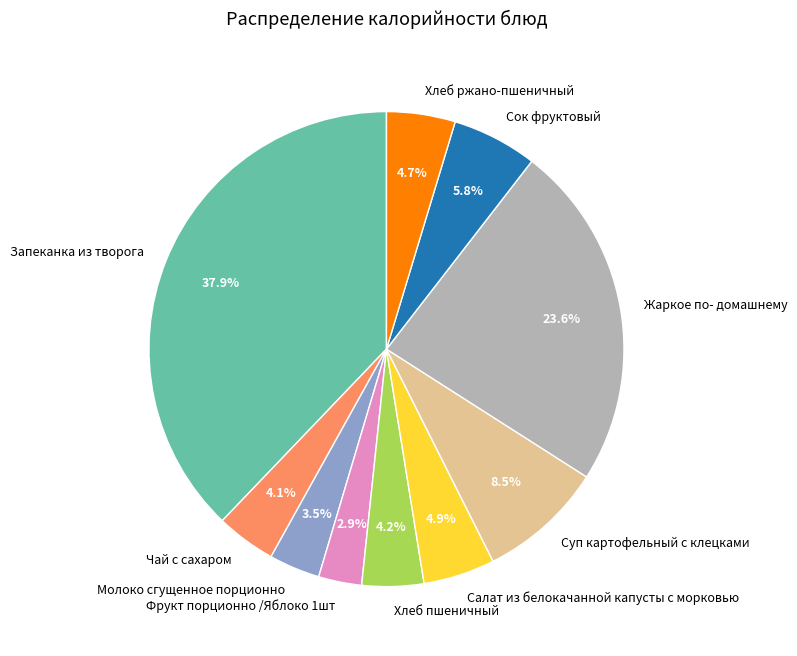

Does Запеканка из творога account for over 50% of the chart?

No